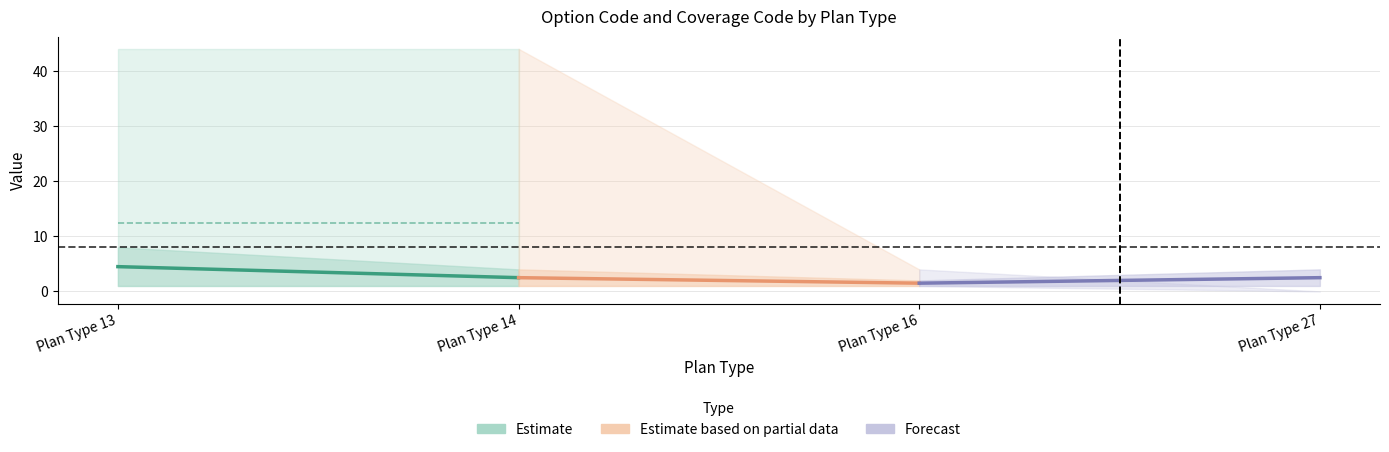

Is this an area chart (filled region under the line)?

No